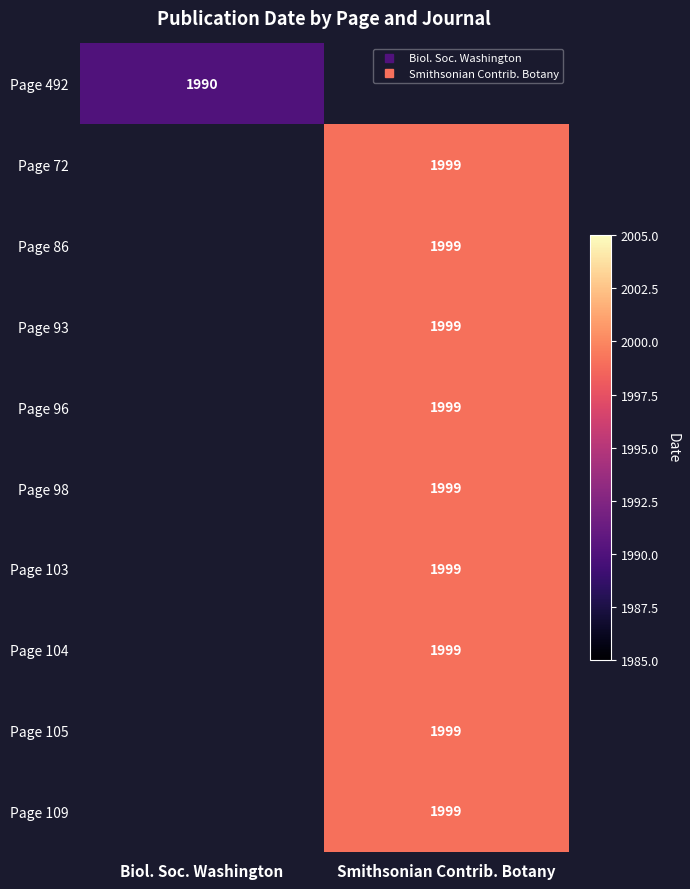

The value of Page 104 at Smithsonian Contrib. Botany is 1999.0. True or false?

True